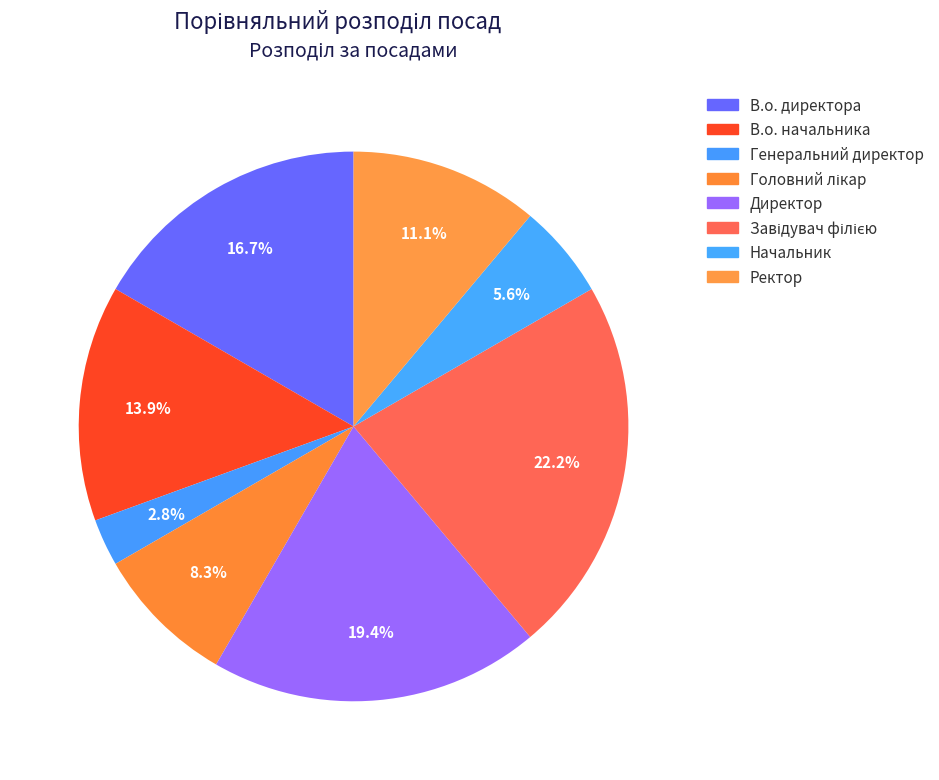

How many segments does this pie chart have?

8